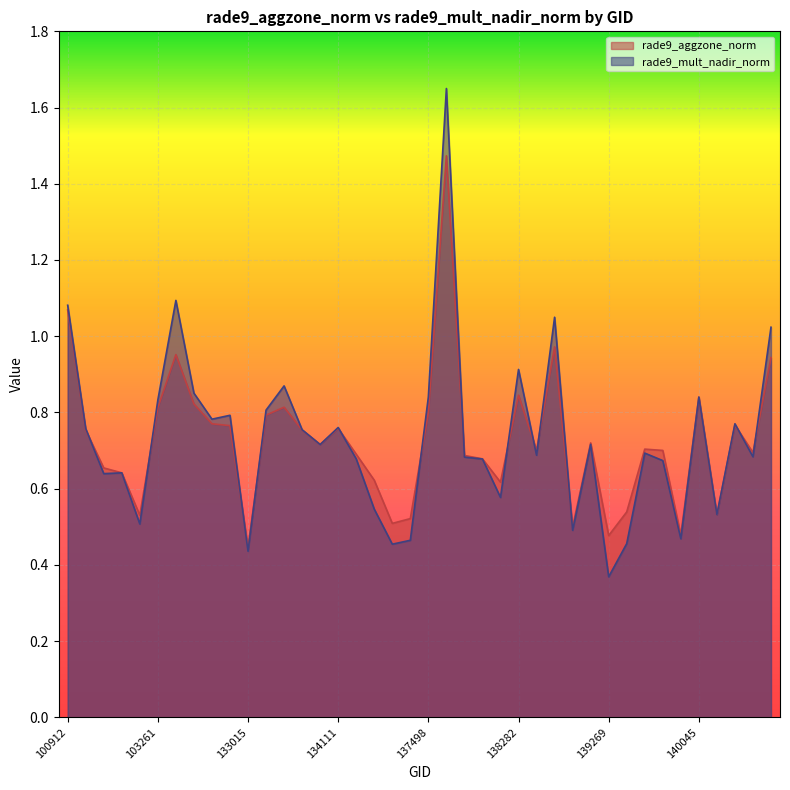

Is it true that rade9_mult_nadir_norm equals 1.0 at 138477?

True